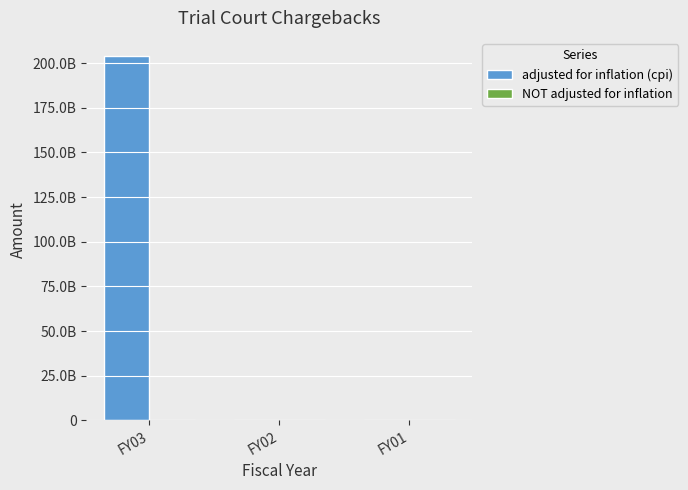

Rank the series by their average value, from lowest to highest.

NOT adjusted for inflation, adjusted for inflation (cpi)